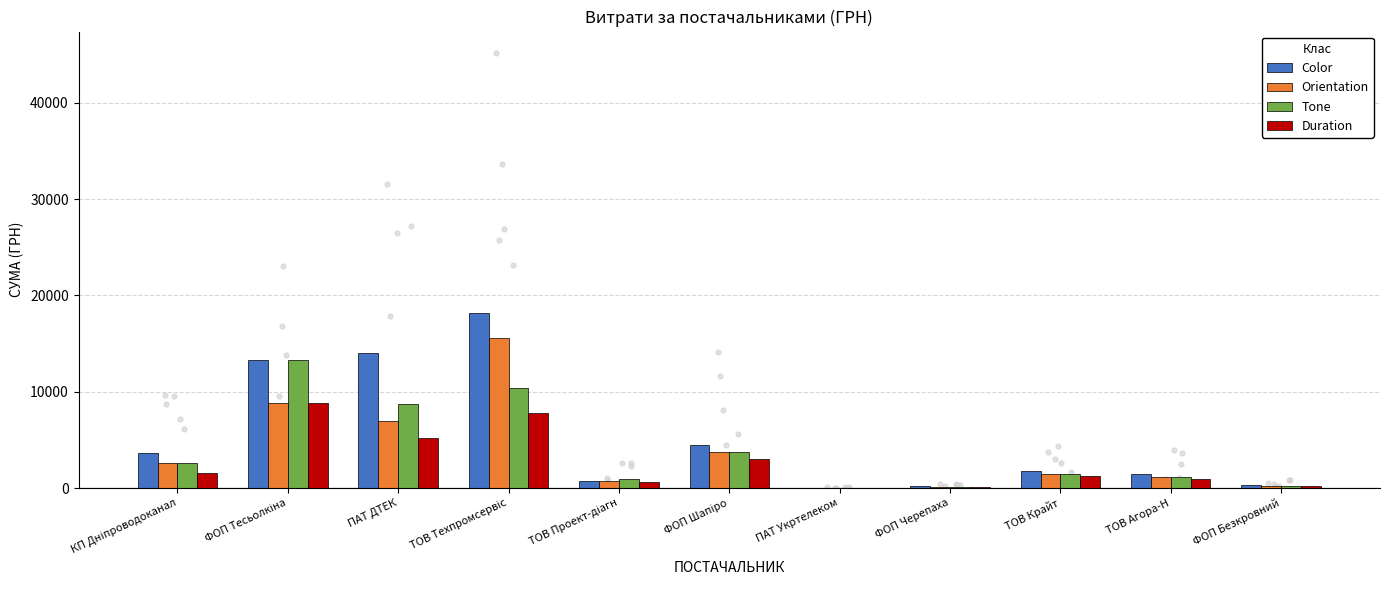

What is the total value across all series at ФОП Шапіро?

15048.7